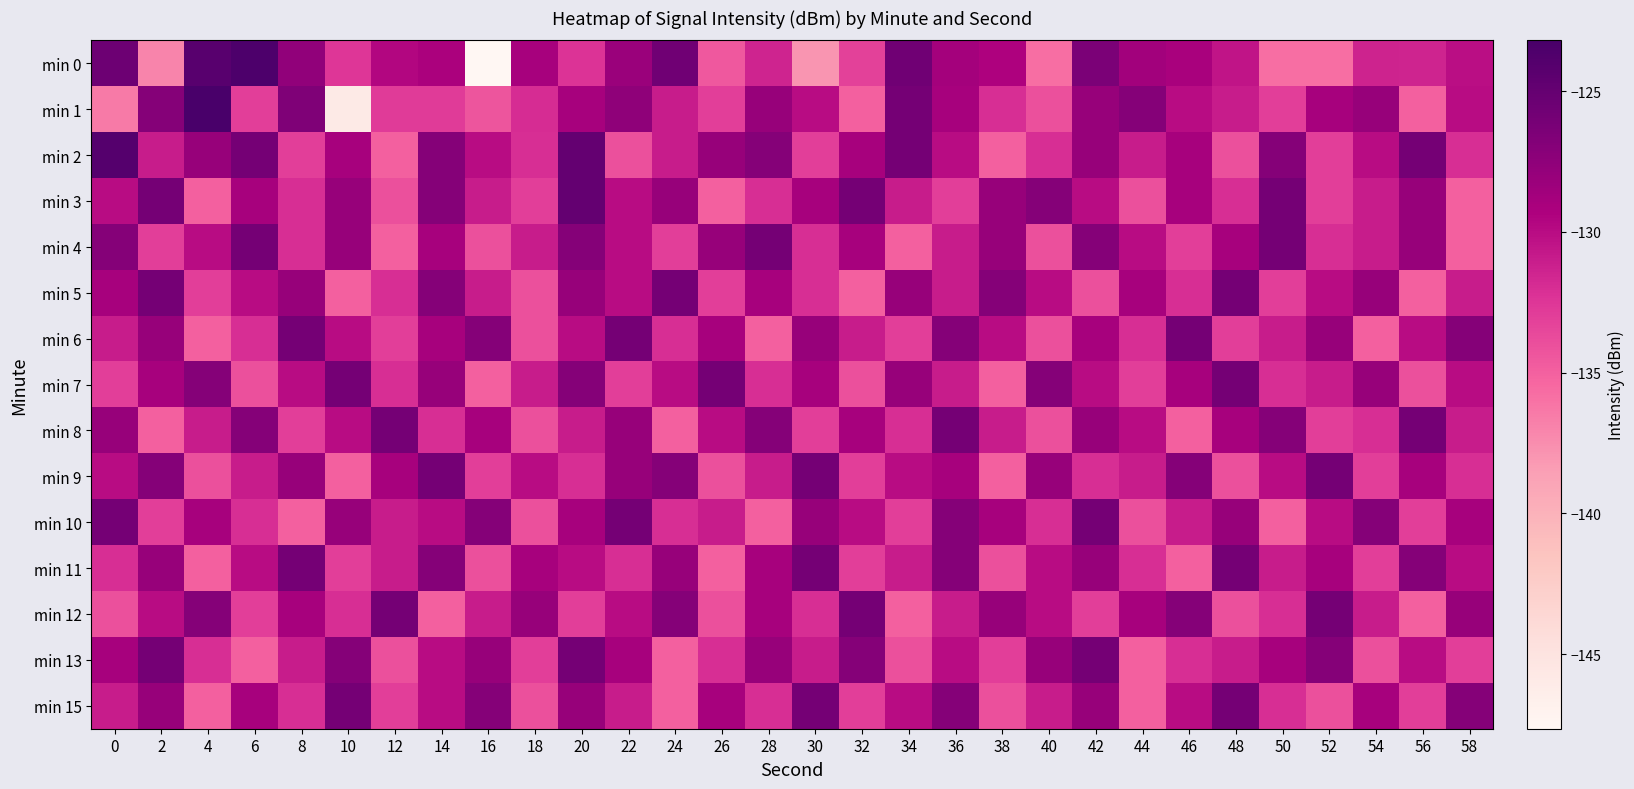

At which category is the sum across all series the highest?

20